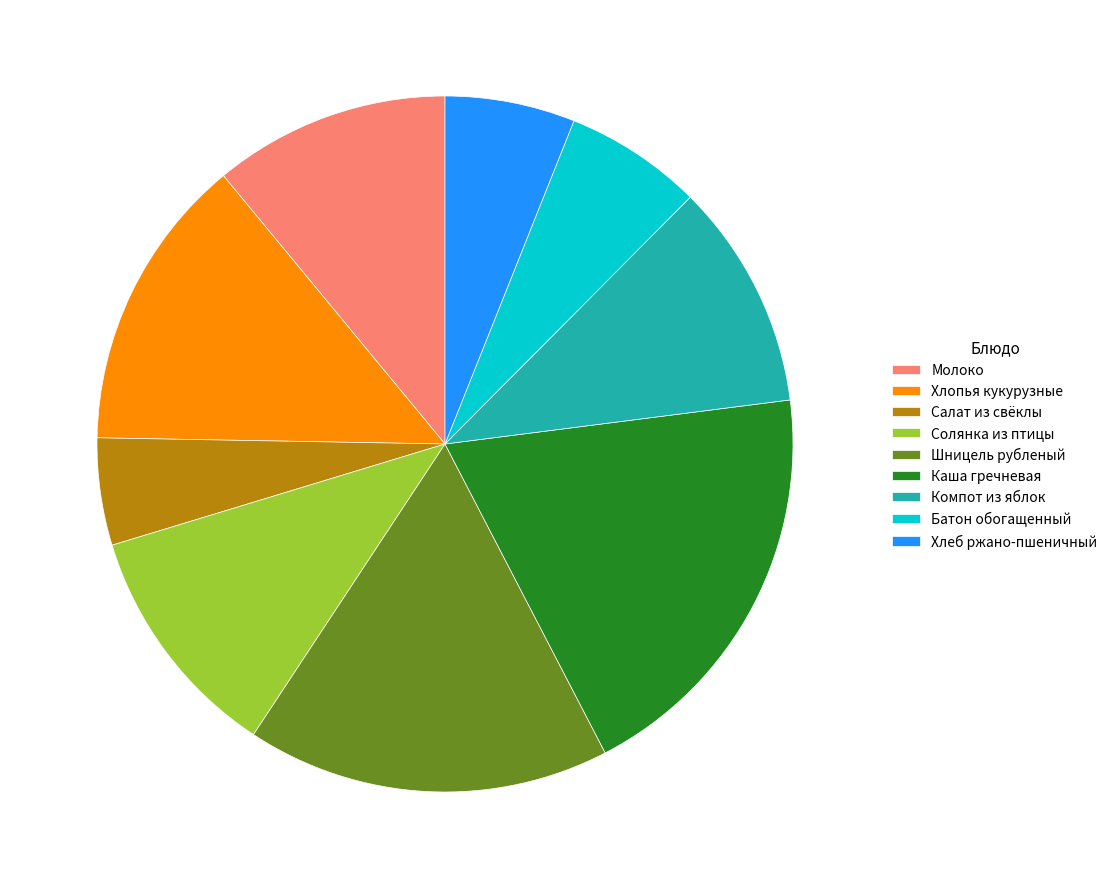

Is there a majority slice in this chart?

No